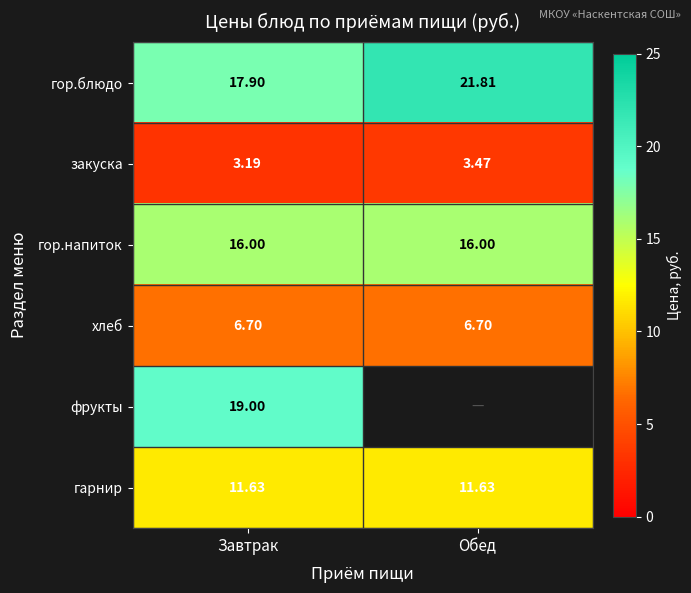

What is the sum of all закуска values?

6.7